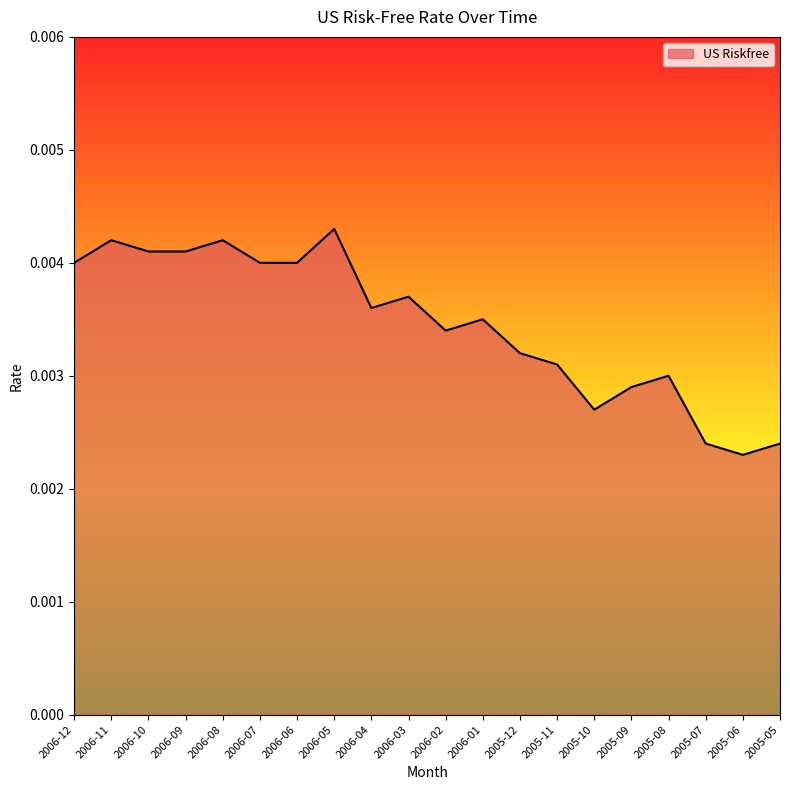

At which label is the value closest to 0?

2005-06